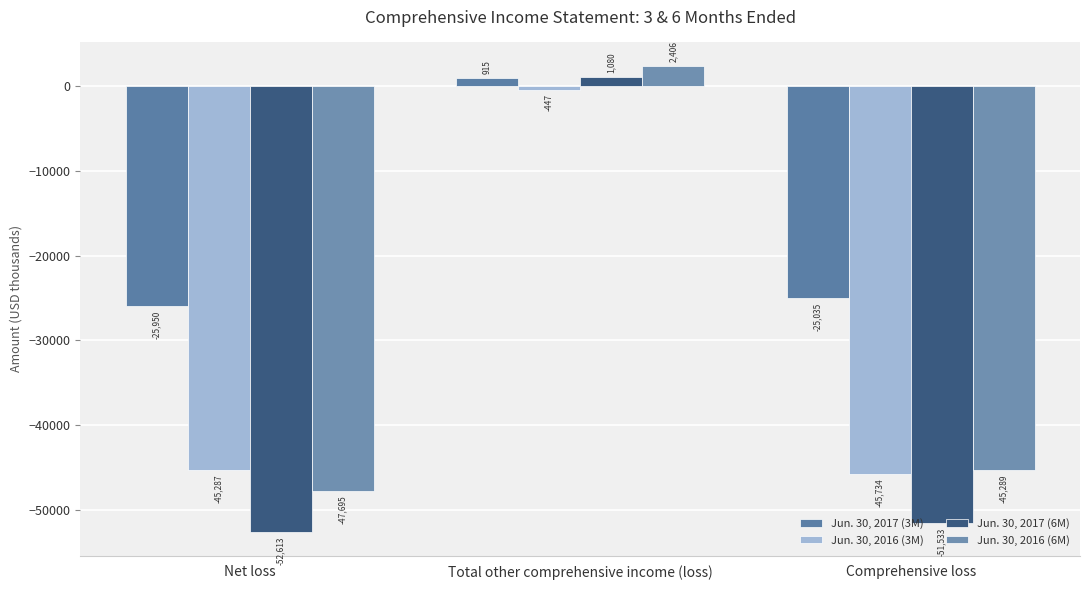

Which series has the widest spread of values?

Jun. 30, 2017 (6M)